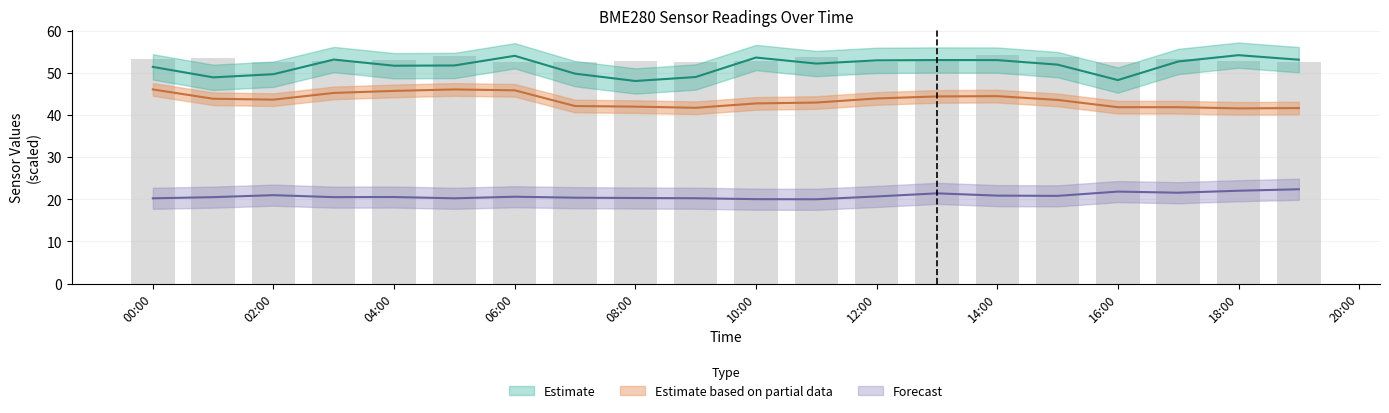

What is the difference between the maximum and minimum values in the BME280_humidity series?

6.1